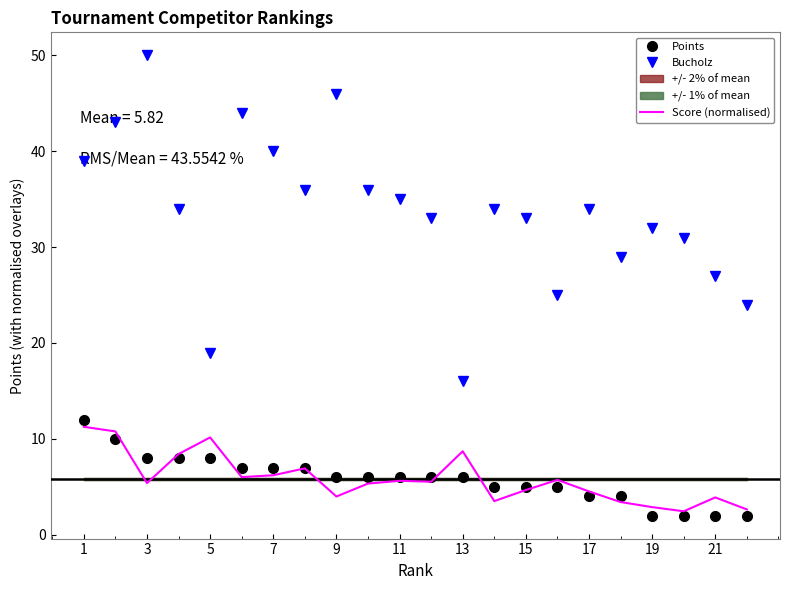

What are all the series names shown in the legend?

Points, Bucholz, Score (normalised)